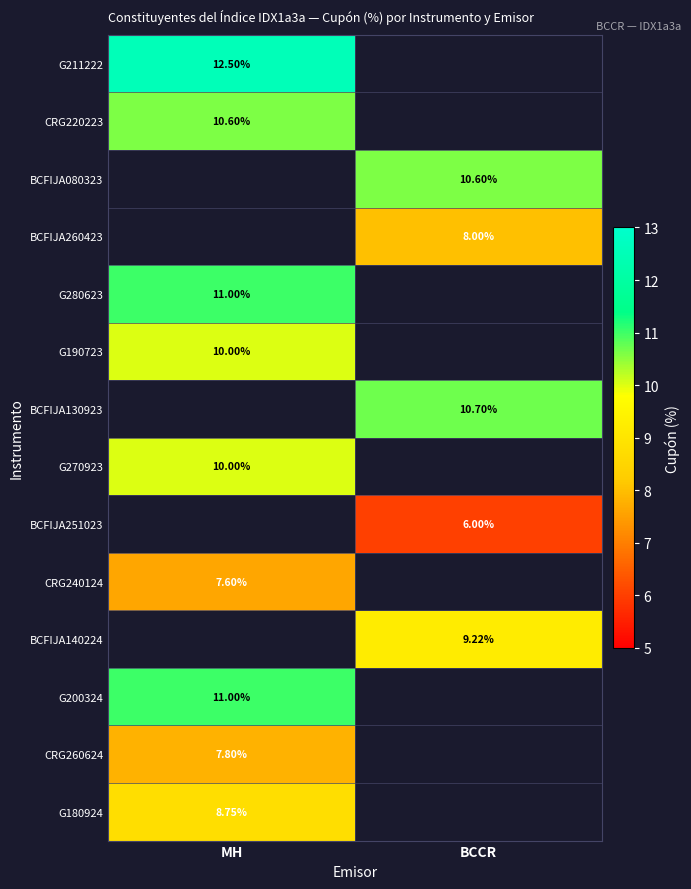

What is the maximum value for G211222?

12.5